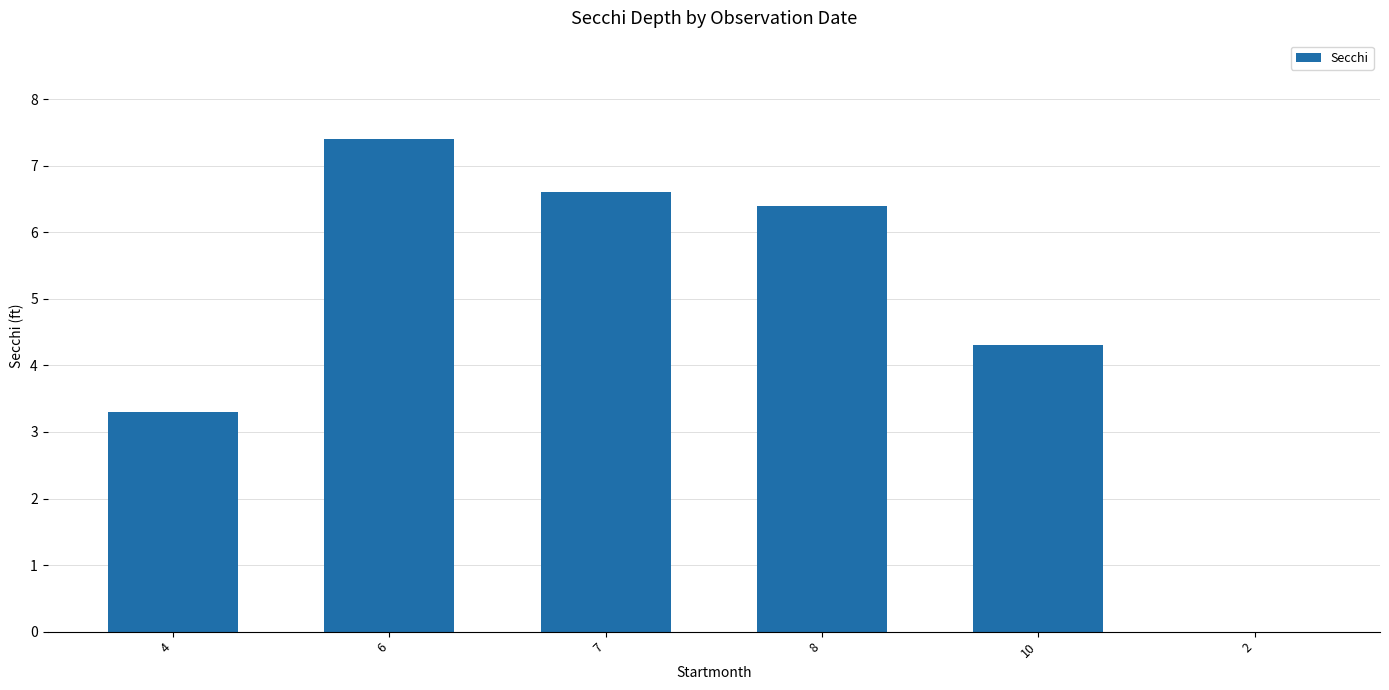

Count the number of categories in the chart.

6